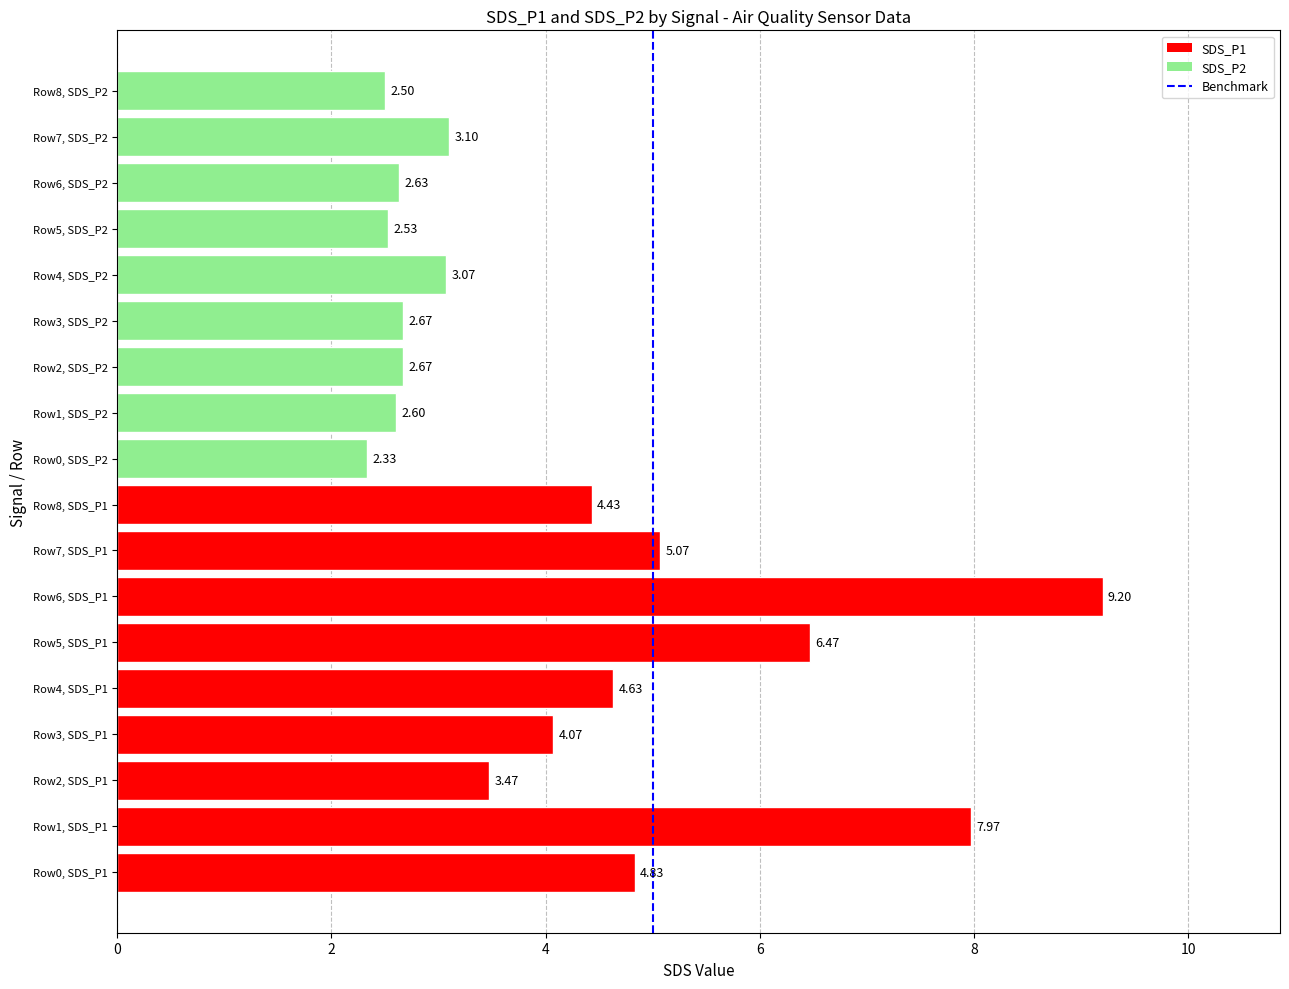

What is the difference between the maximum and minimum values?

6.9